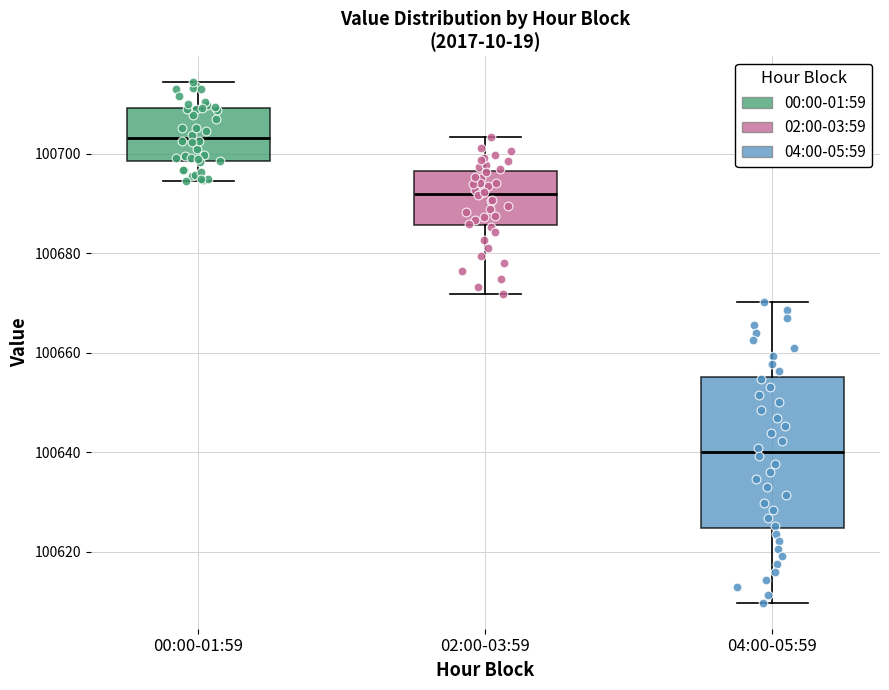

Which box is the tallest, from its lower edge to its upper edge?

04:00-05:59